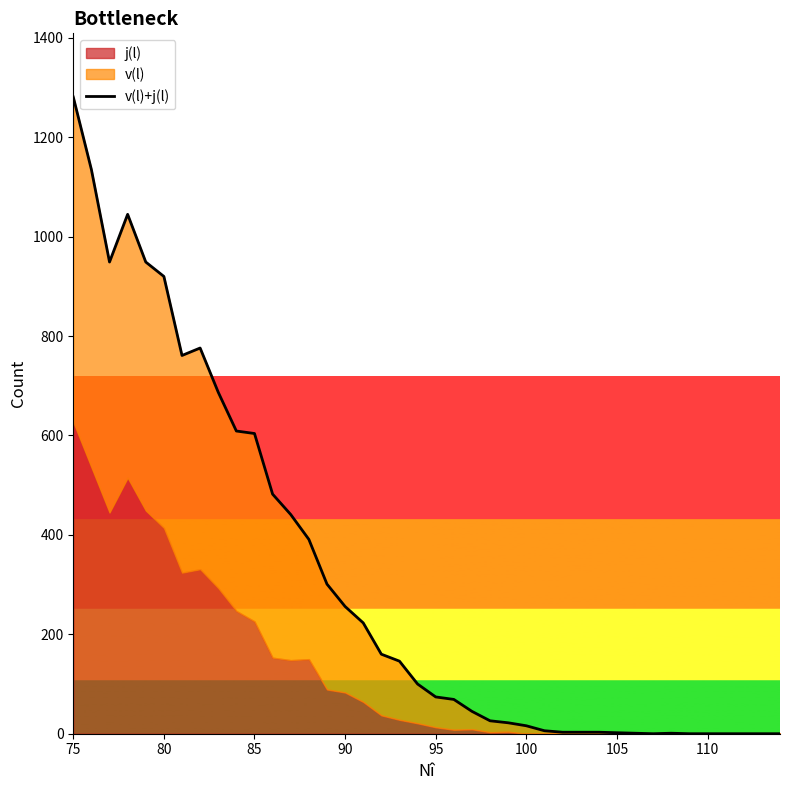

How many interior local peaks (higher than both neighbors) does the data have?

3